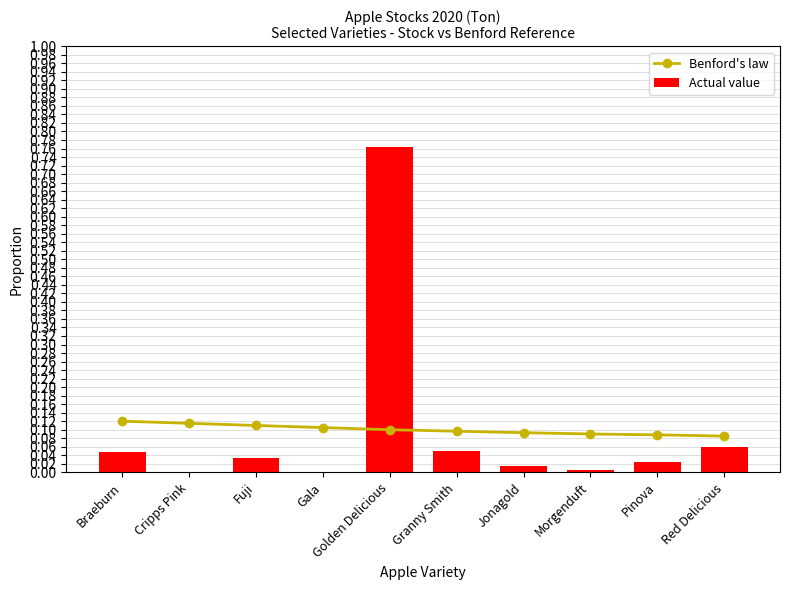

What is the difference between the second highest and second lowest values in the Actual value series?

0.1